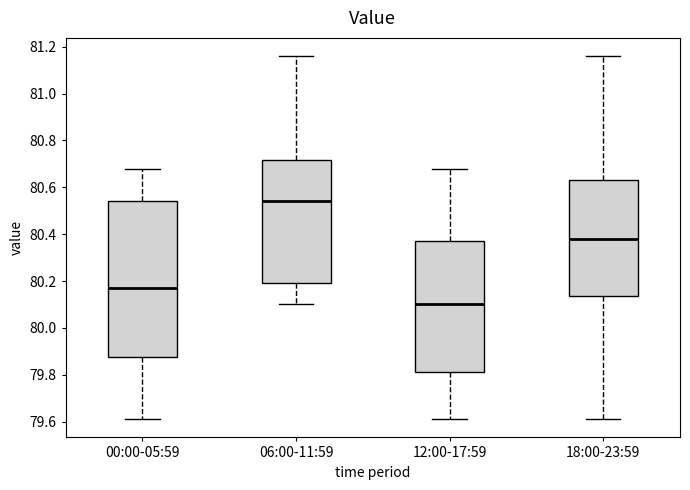

Where is the lower edge of the box for 12:00-17:59 on the y-axis? The values are not printed on the chart, so give them approximately, as read against the axis.

79.82